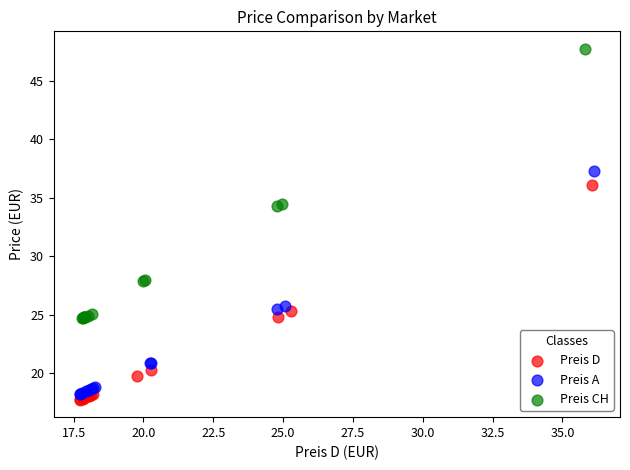

Which series reaches the maximum Y coordinate?

Preis CH